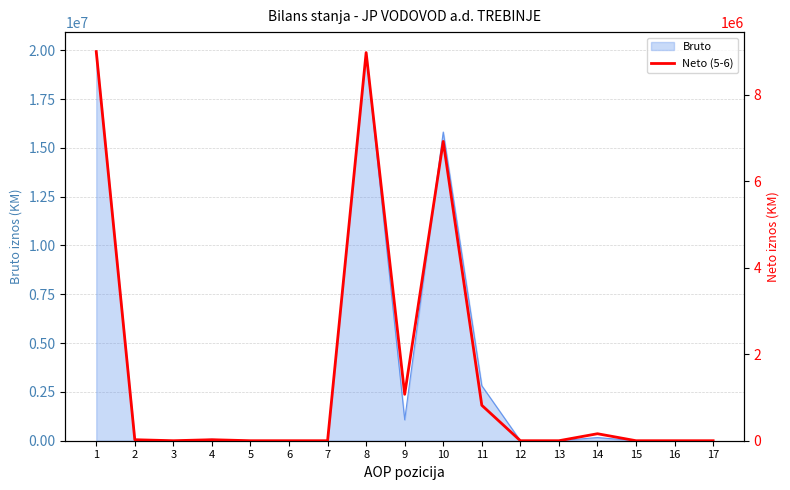

How many points are higher than both their immediate neighbors (excluding endpoints)?

4